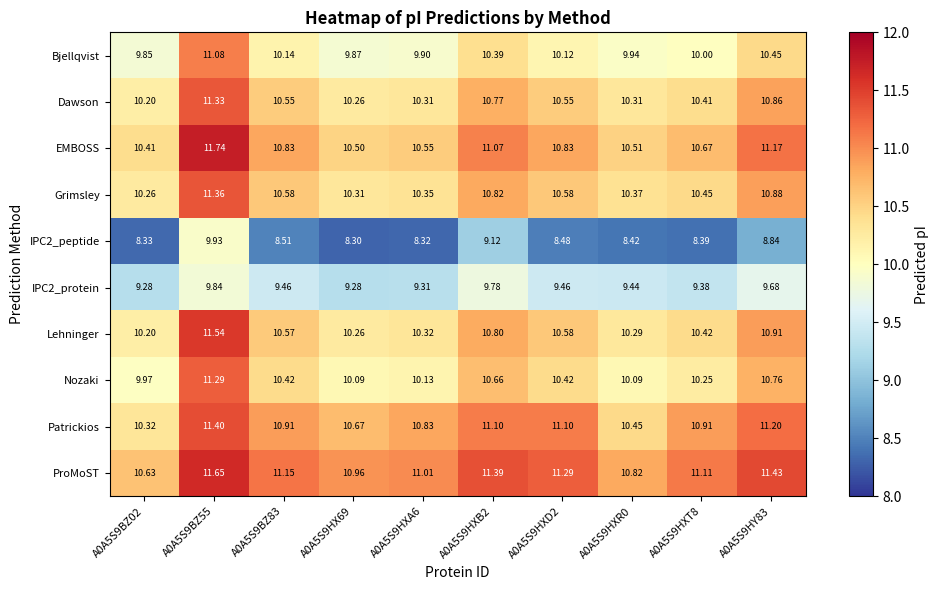

What is the smallest value displayed?

8.3